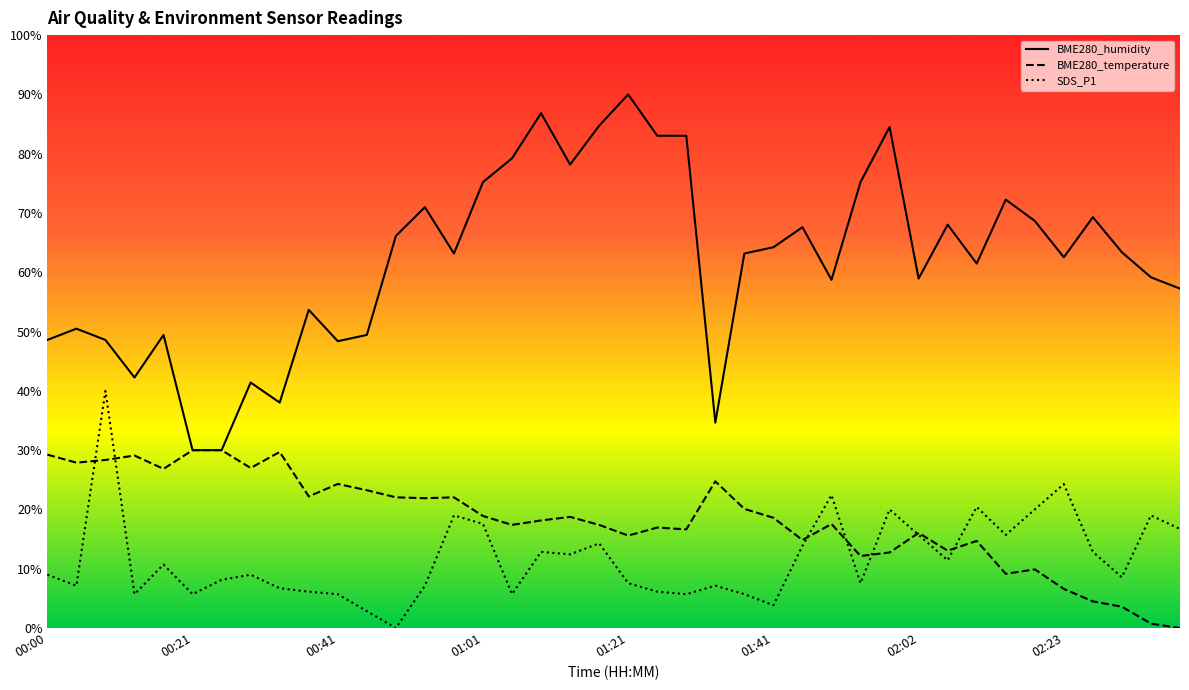

Which series has the largest total across all categories?

BME280_humidity